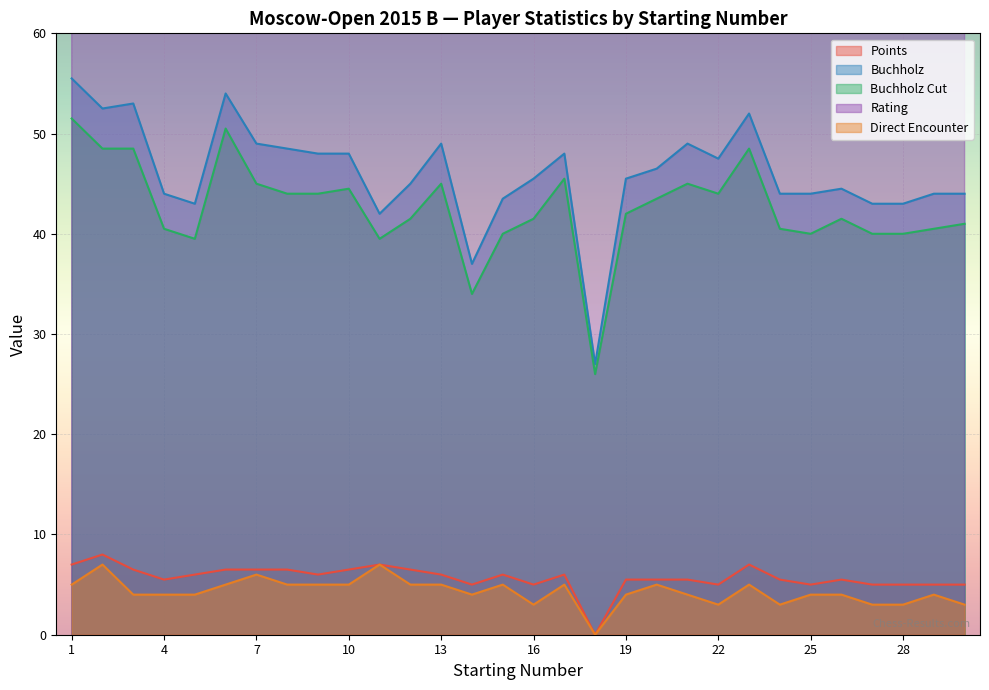

True or false: Points and Buchholz intersect in this chart.

False